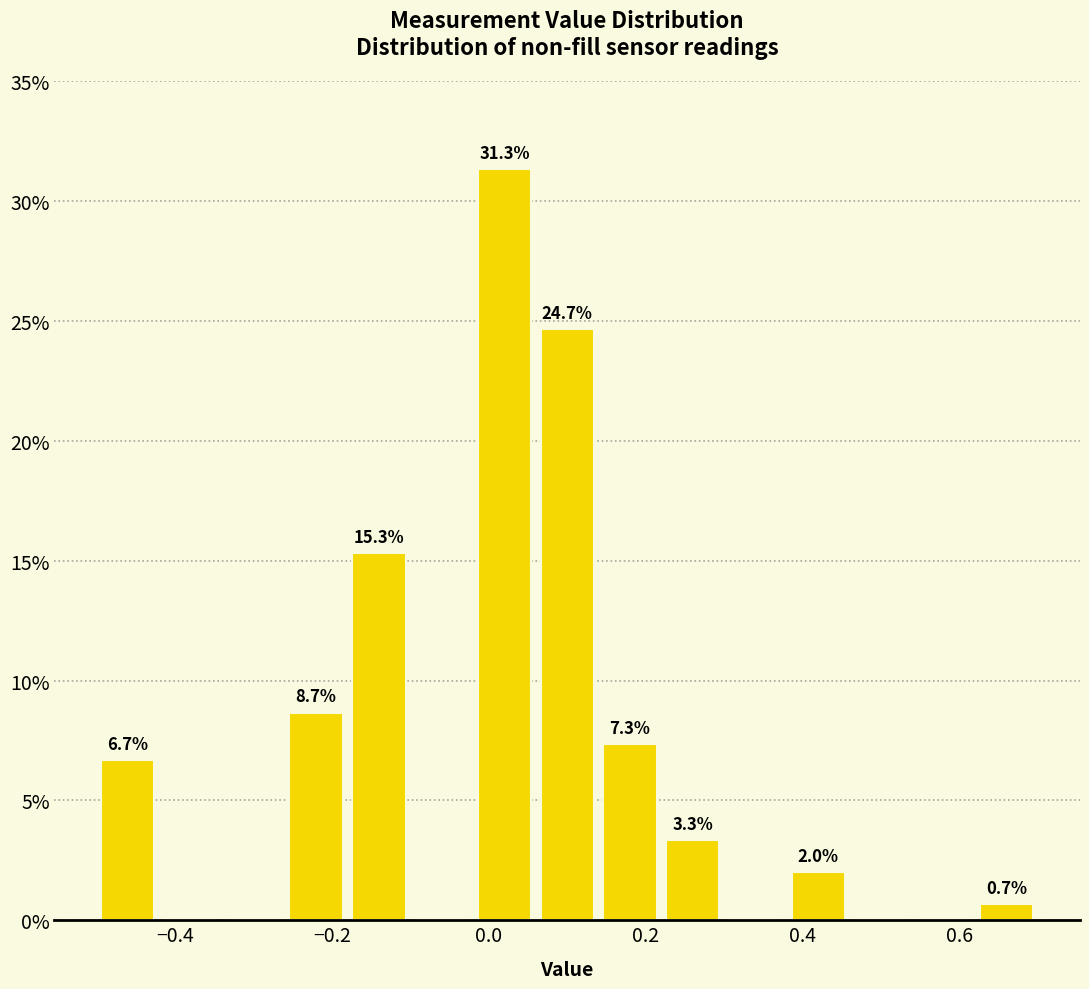

Over which range of the x-axis is the bar tallest?

-0.02 to 0.06